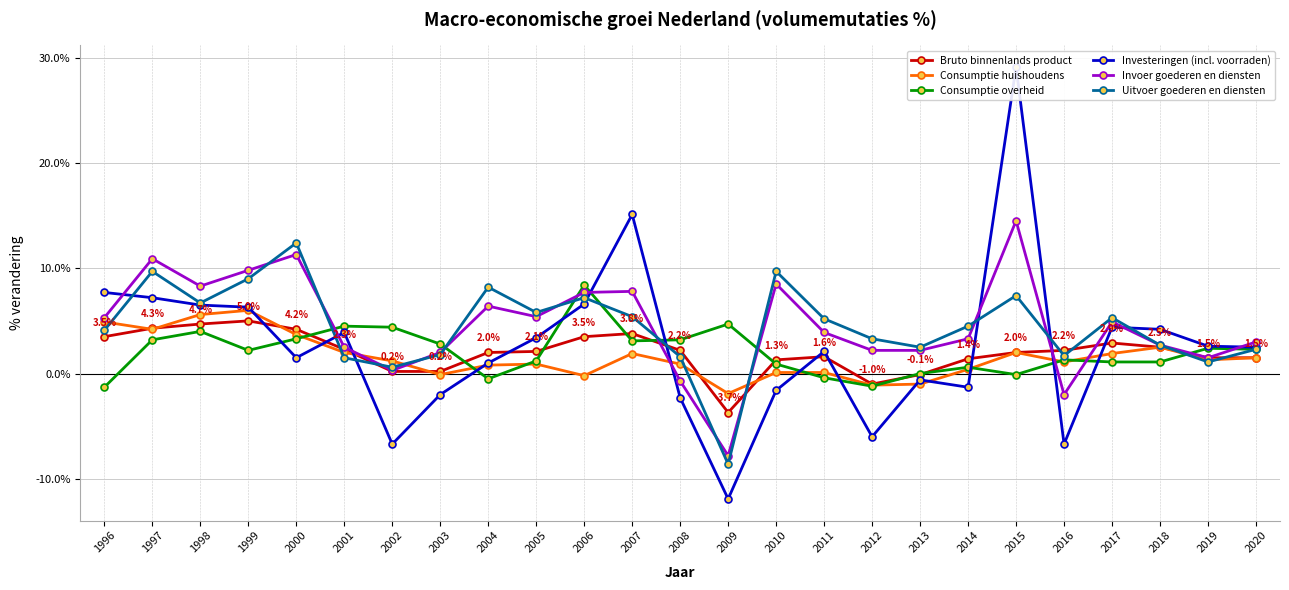

At which label does Bruto binnenlands product first exceed 2?

1996